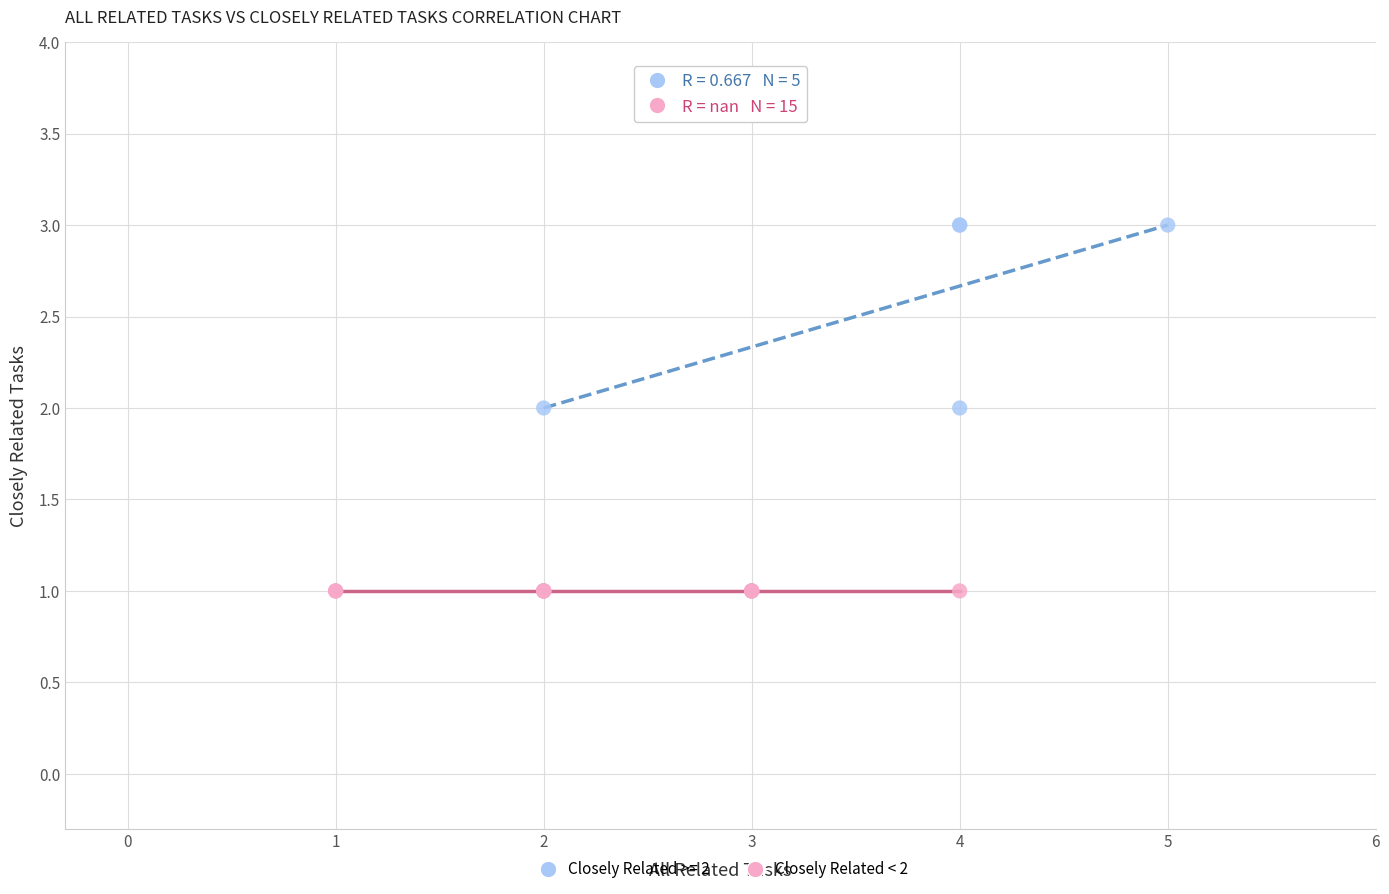

Which series contains the lowest Y value?

Closely Related < 2